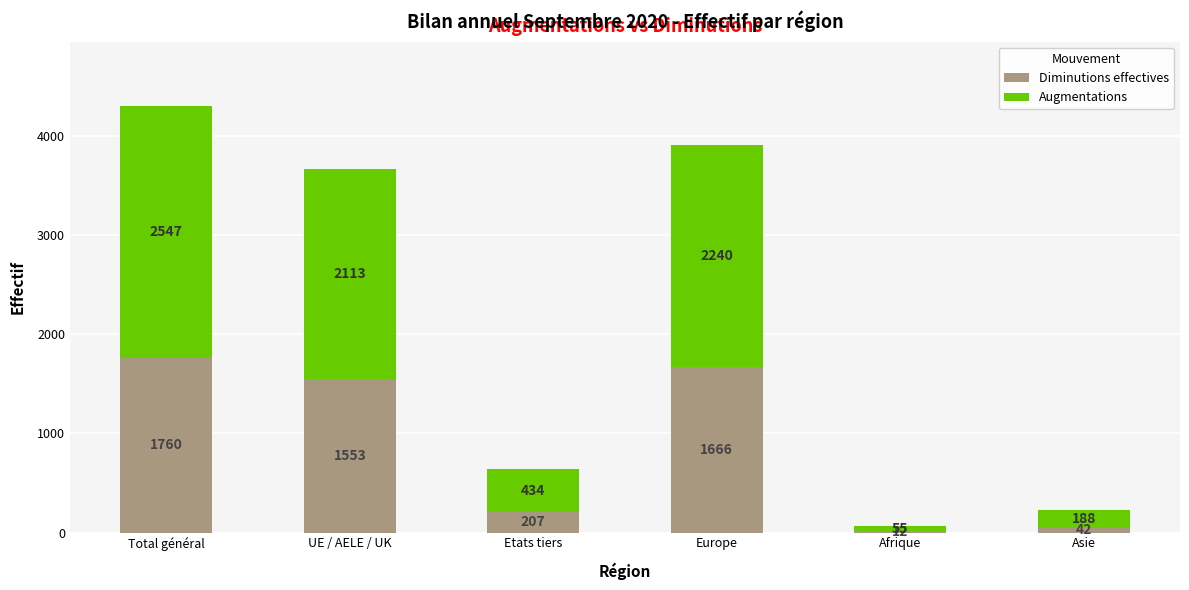

Read the Diminutions effectives value at Total général.

1760